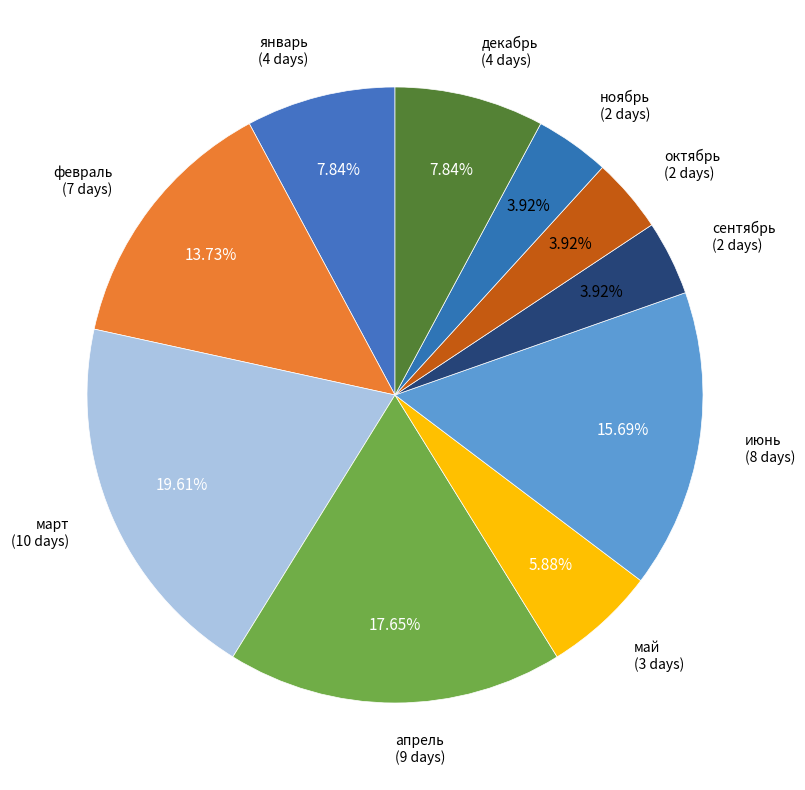

Rank the categories by value from highest to lowest.

март, апрель, июнь, февраль, январь, декабрь, май, сентябрь, октябрь, ноябрь